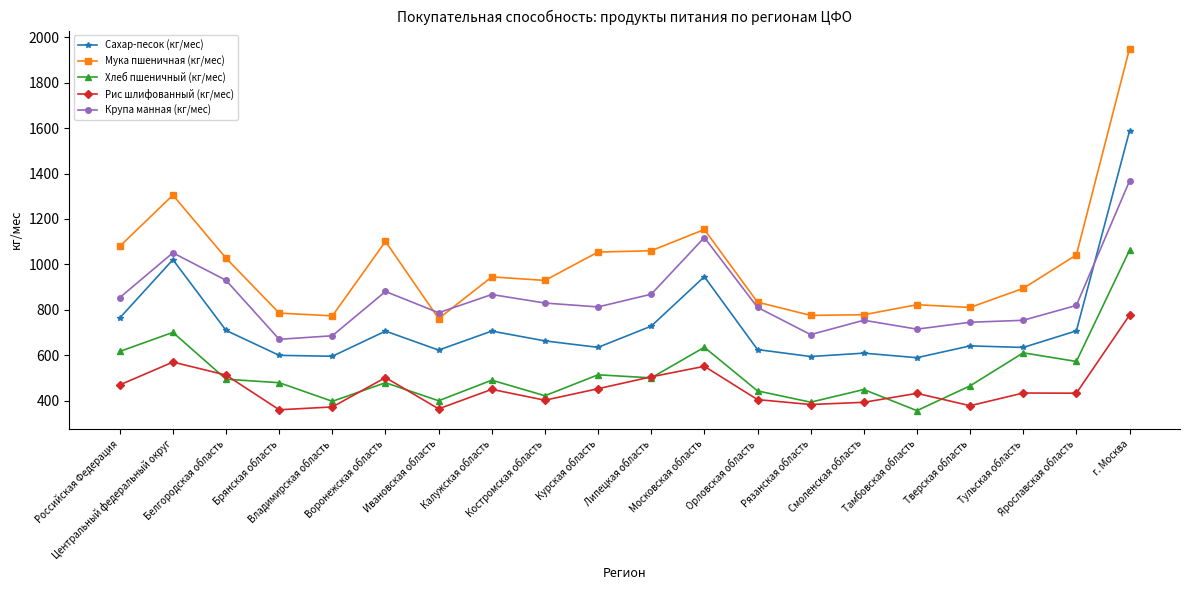

What is the average value of the Мука пшеничная (кг/мес) series?

994.0